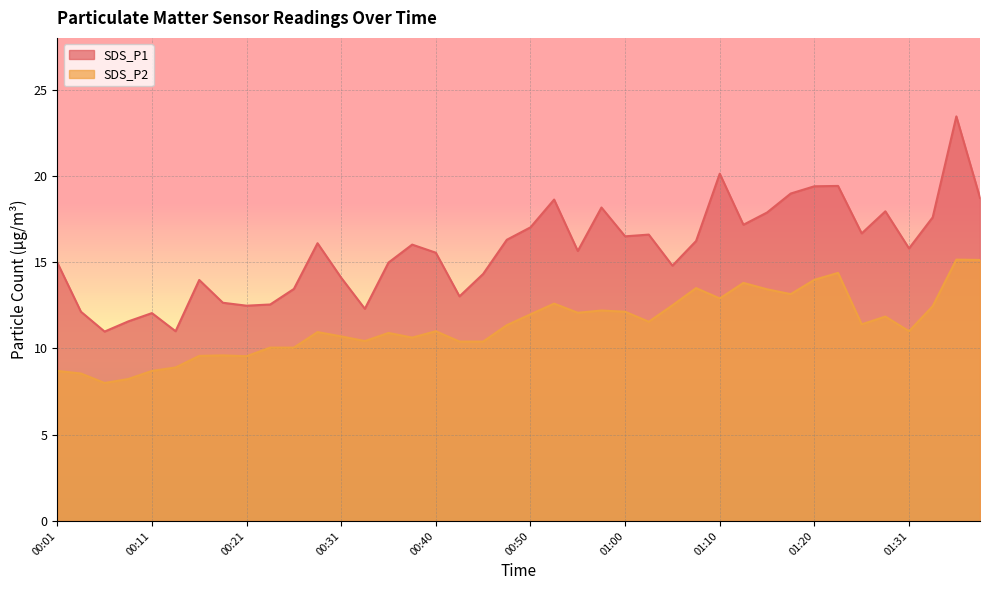

How many interior local peaks does the SDS_P2 series have?

11